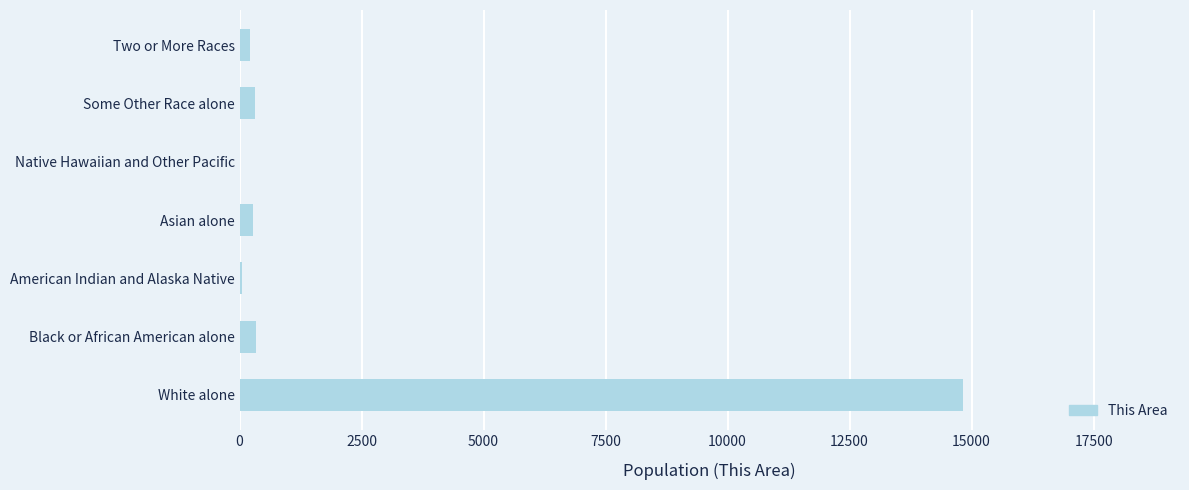

Is it true that the value at White alone is 6460?

False